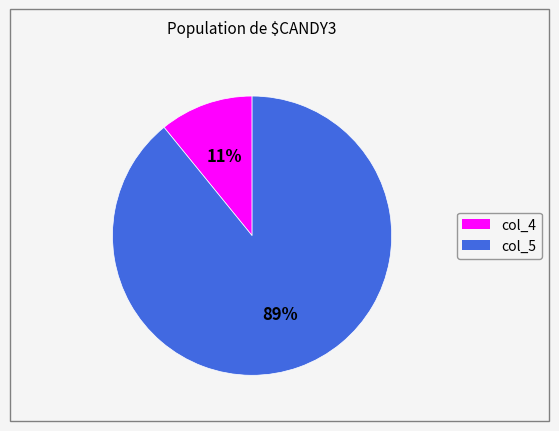

Count the number of slices in the pie.

2